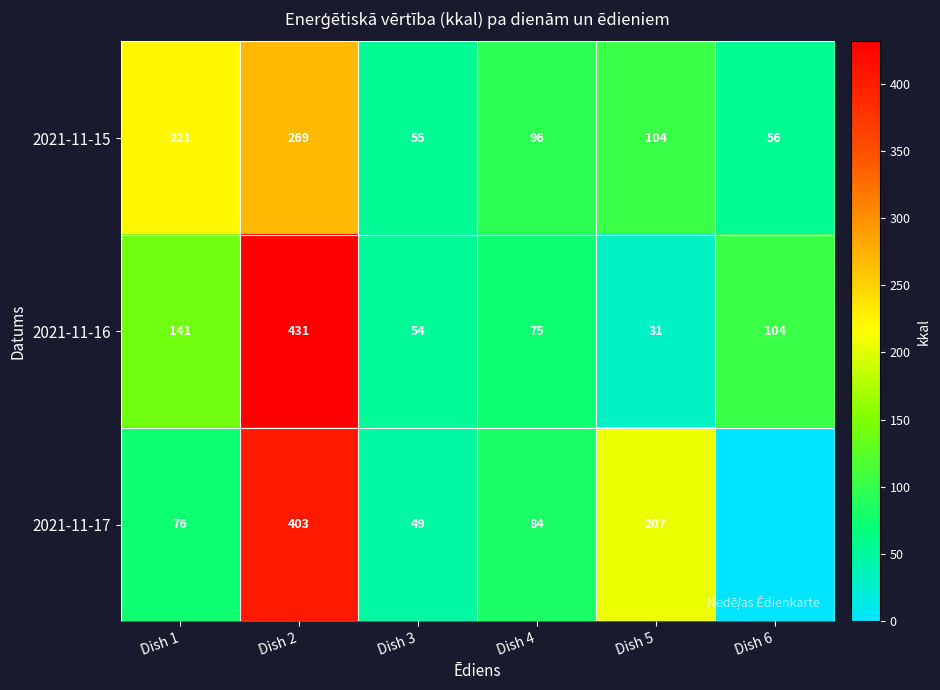

Rank the categories by 2021-11-16 value from highest to lowest.

Dish 2, Dish 1, Dish 6, Dish 4, Dish 3, Dish 5